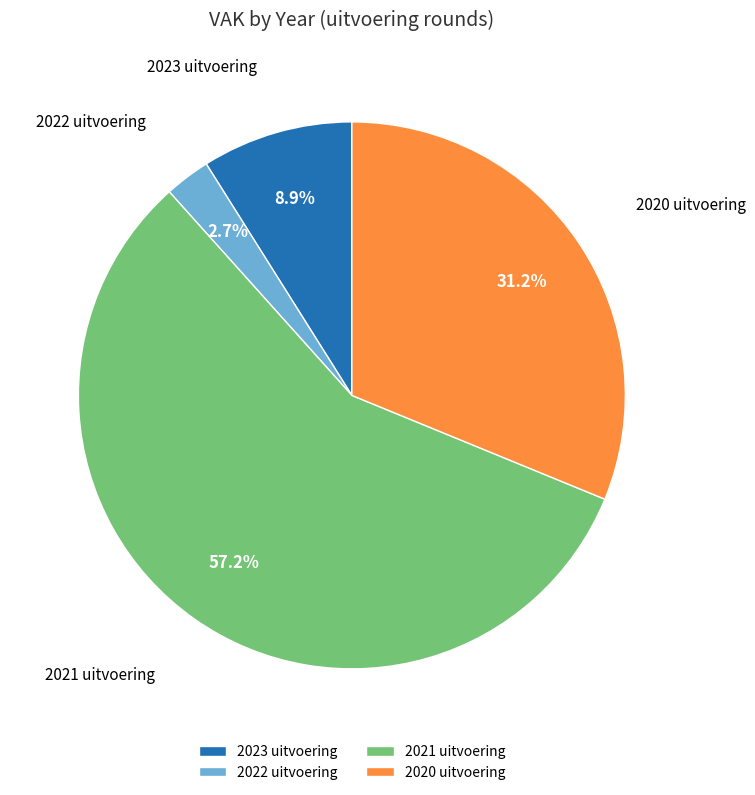

How many segments does this pie chart have?

4